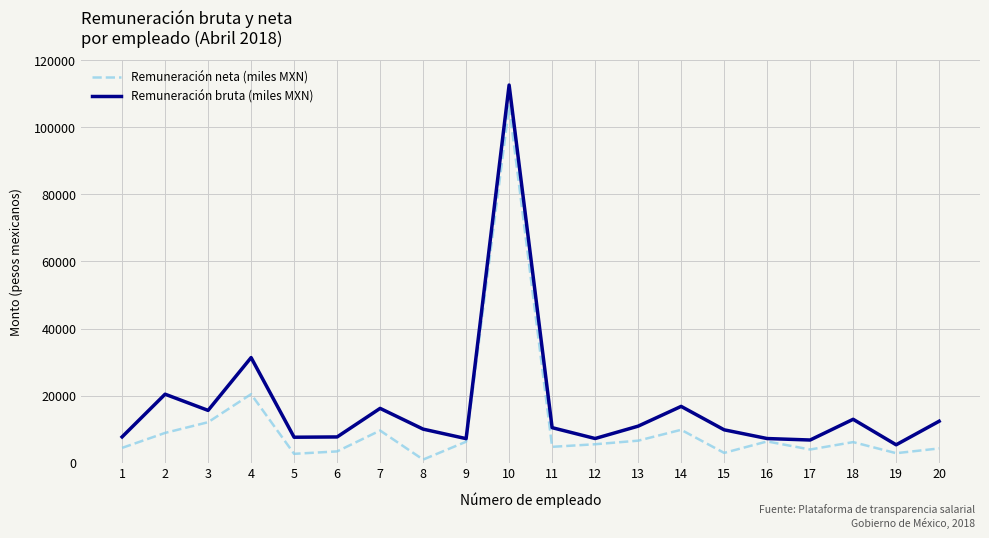

How many lines are shown in the chart?

2